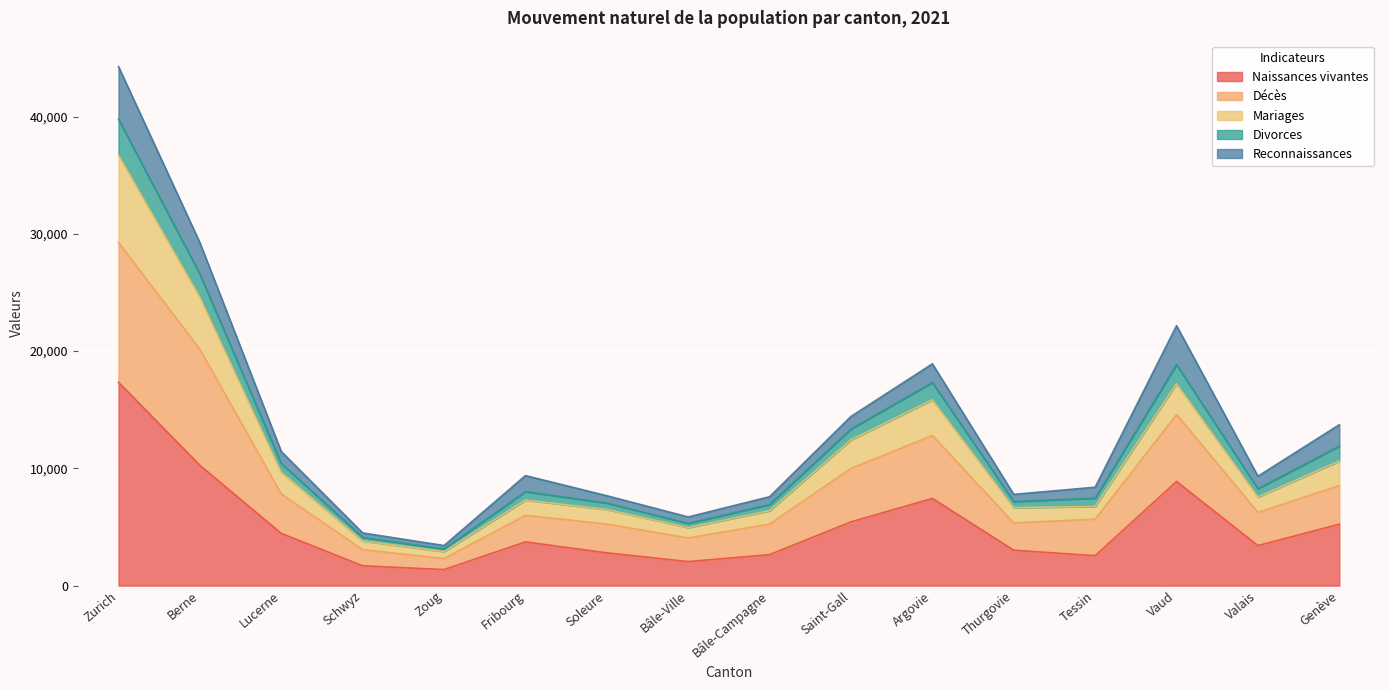

What position from the right is Berne?

15